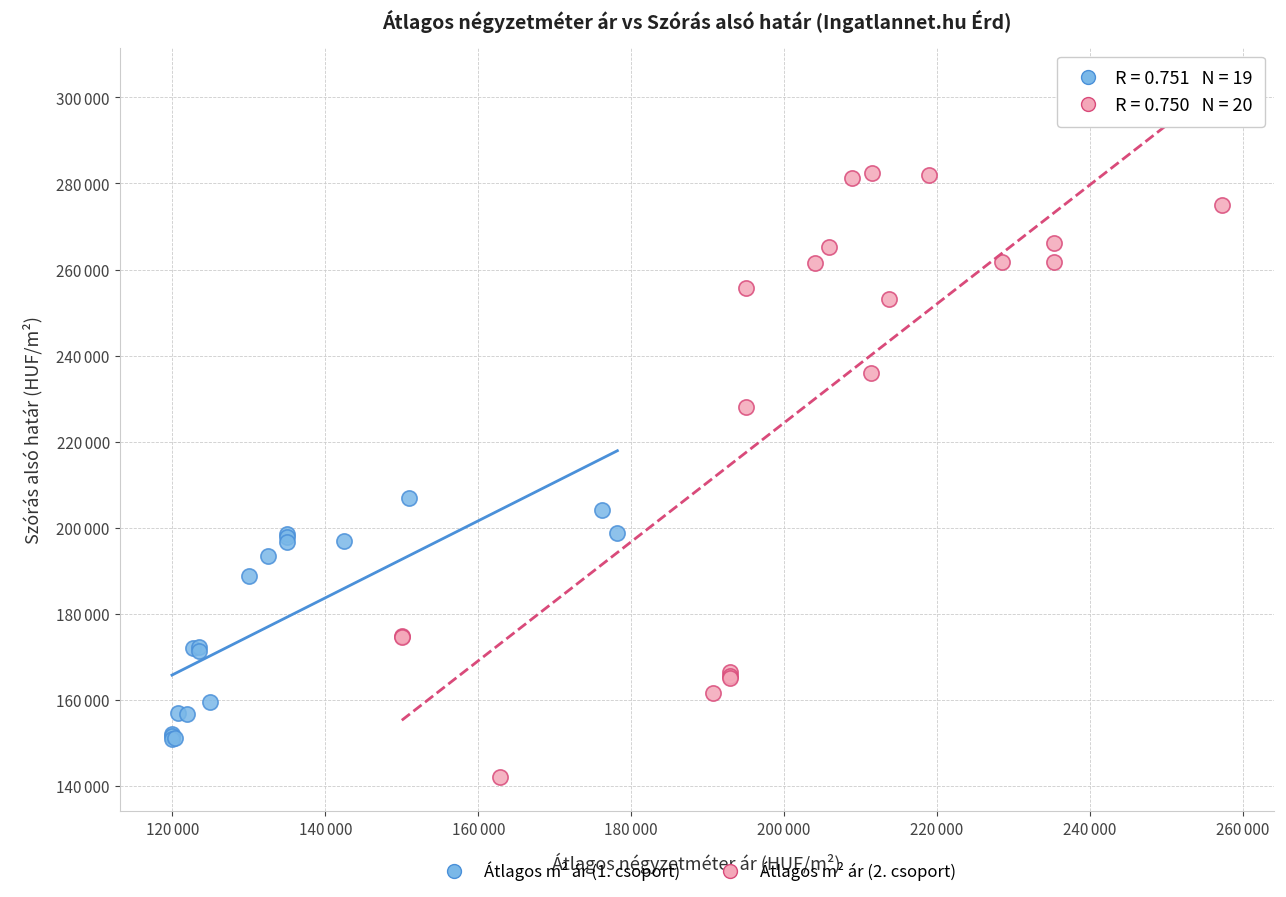

What are all the series names shown in the legend?

Átlagos m² ár (1. csoport), Átlagos m² ár (2. csoport)